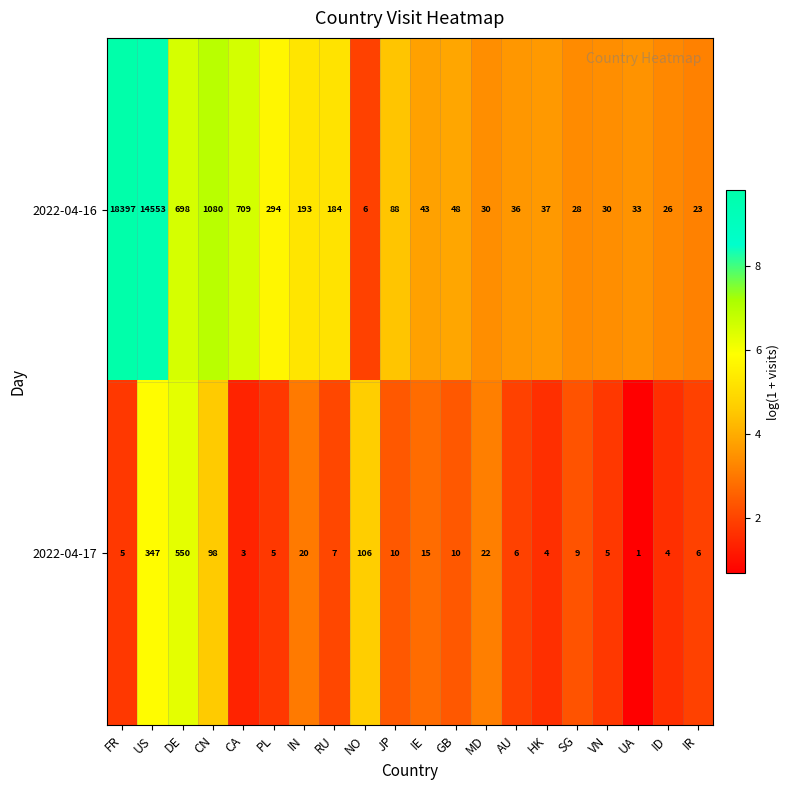

What is the difference between the highest and lowest values at IN?

173